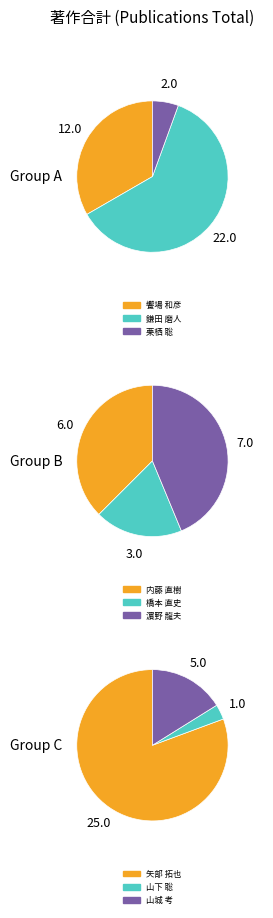

To the nearest percent, what is the combined percentage of 山下 聡 and 鎌田 磨人?

28%